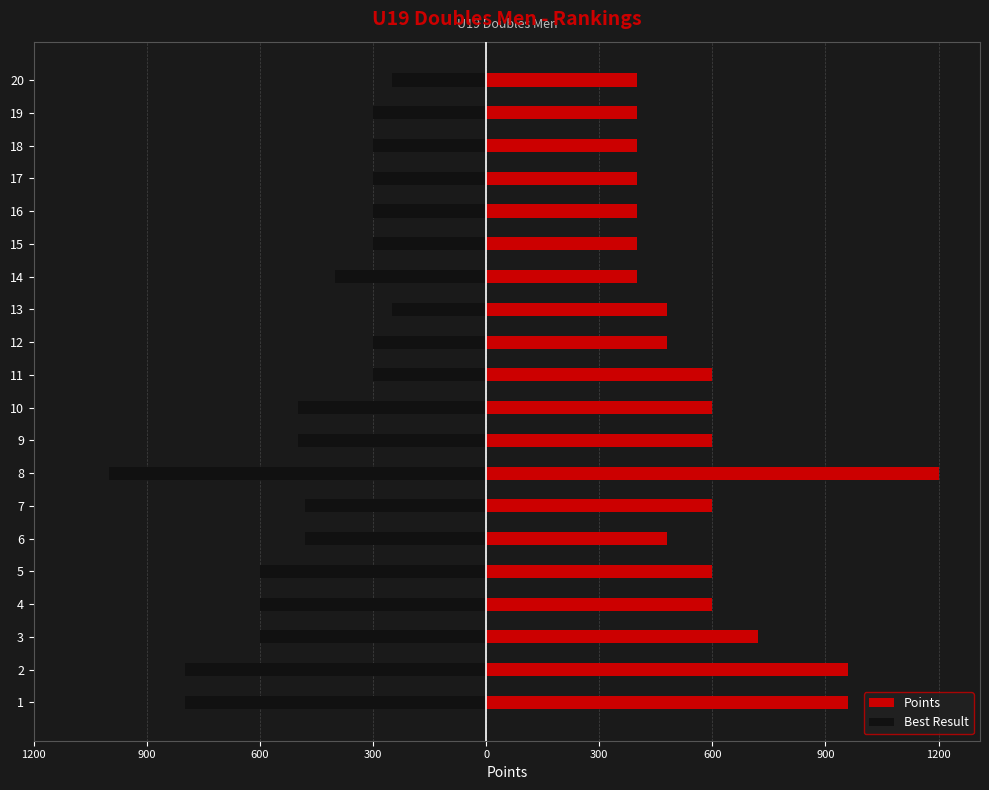

Rank the series by their maximum value, from highest to lowest.

Points, Best Result